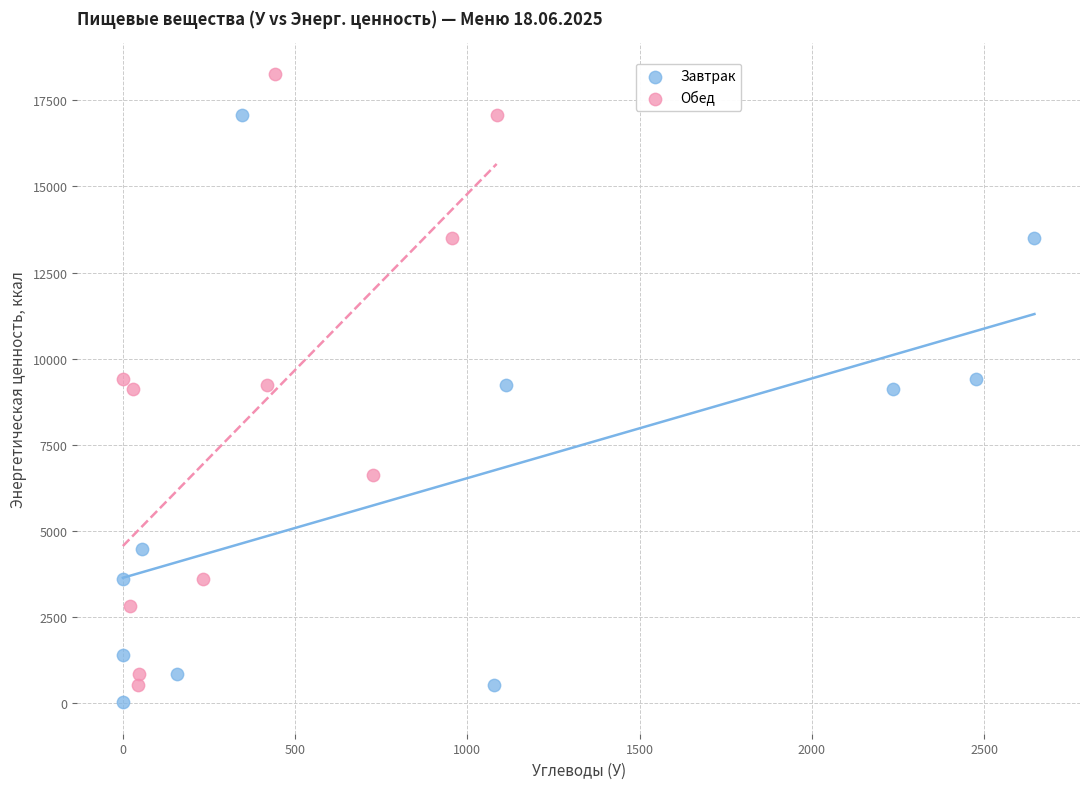

Which series reaches the minimum Y coordinate?

Завтрак